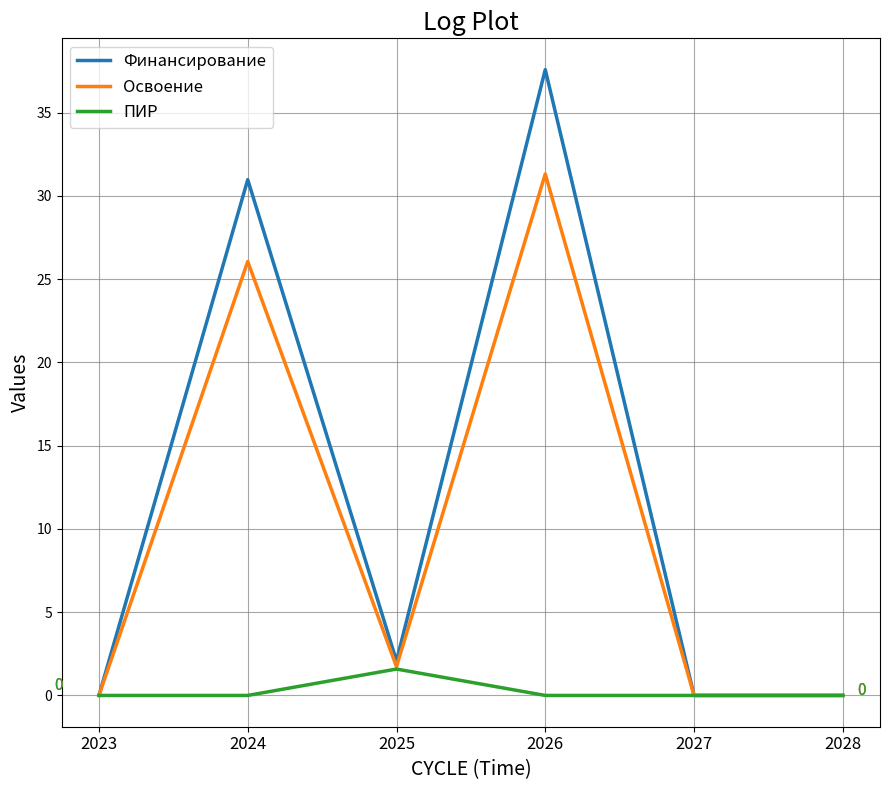

Is it true that Освоение equals 31.3 at 2026?

True